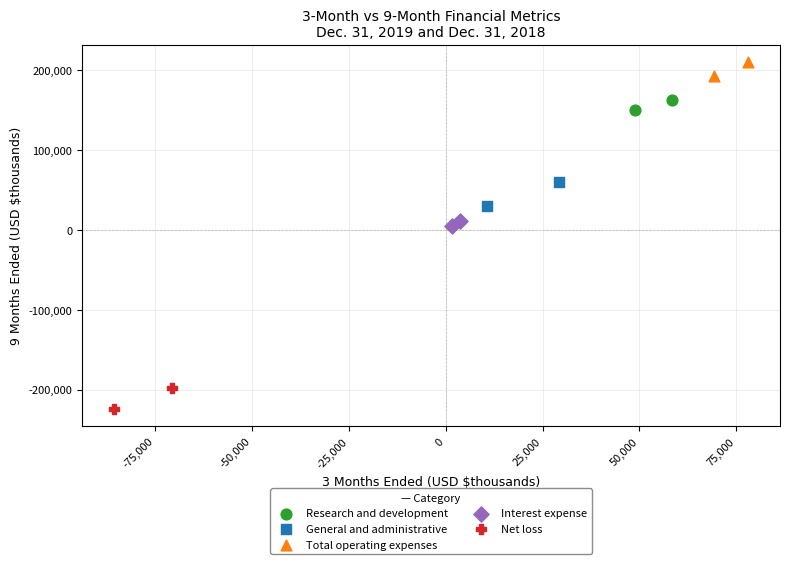

Which series contains the highest Y value?

Total operating expenses